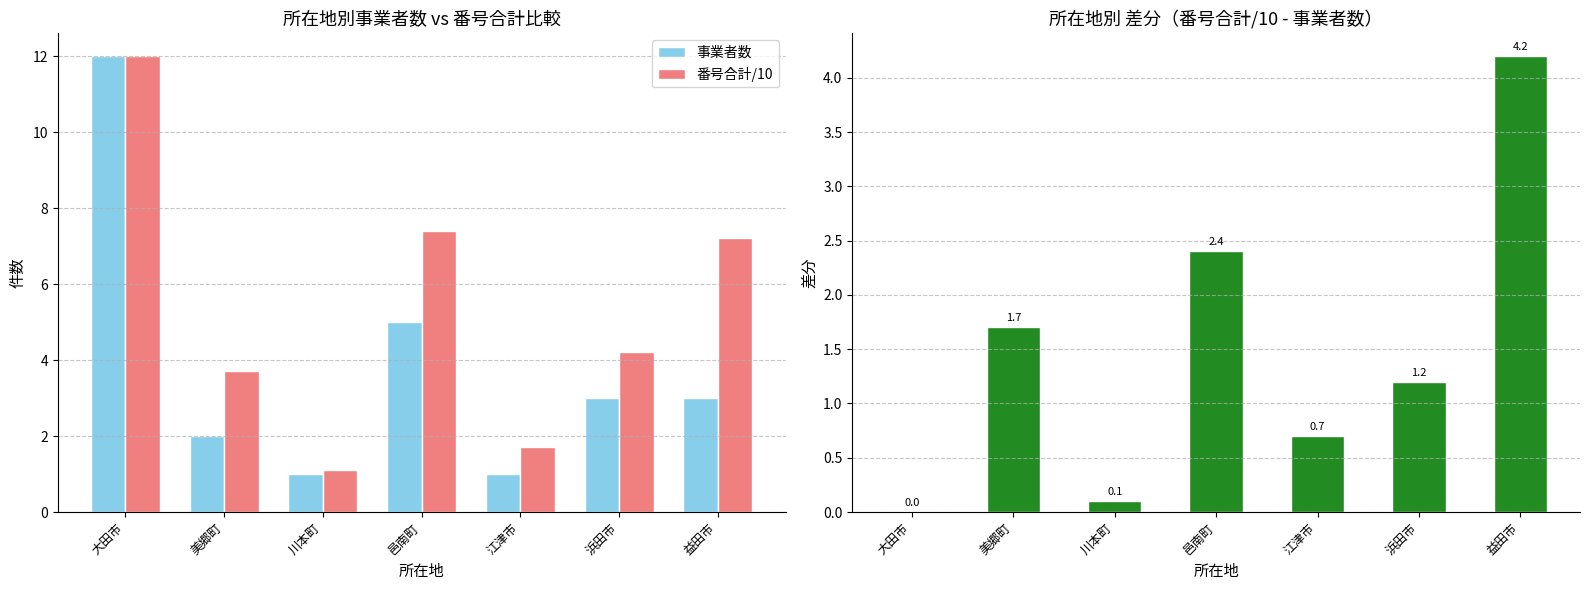

Where is 事業者数 nearest to the value 6?

邑南町